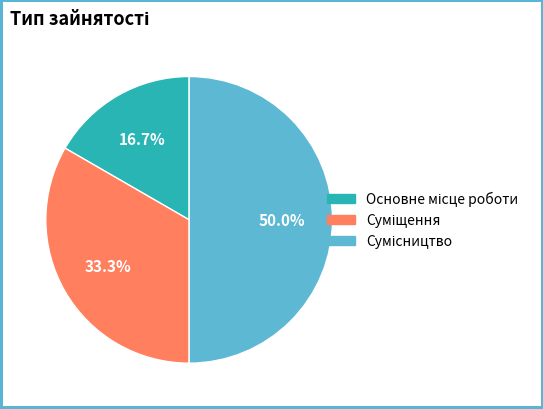

Is it true that Суміщення is 33% of the pie?

True